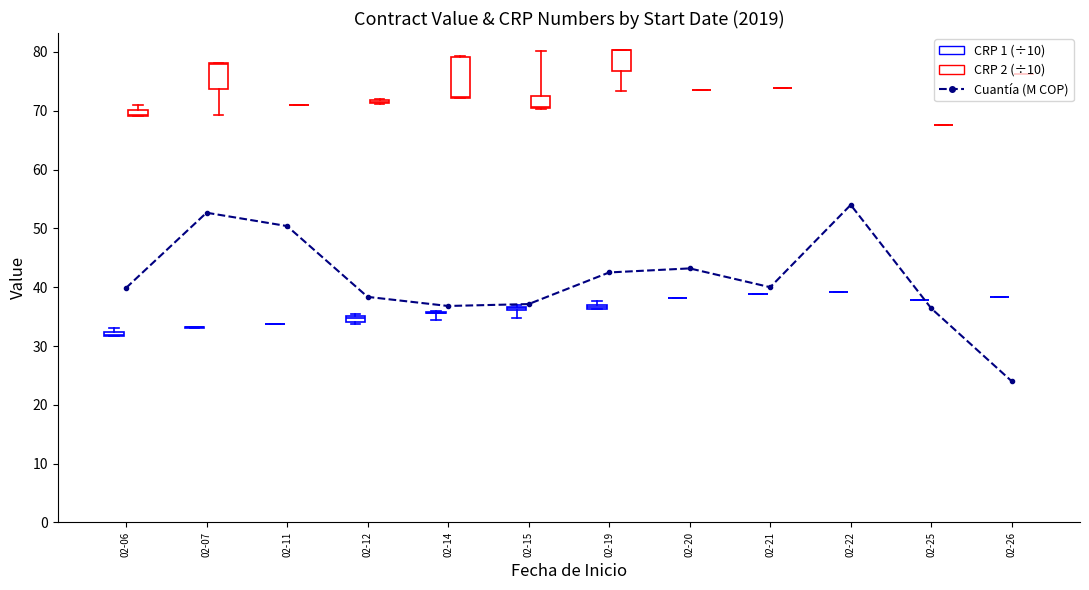

Does the chart display data point markers on the line(s)?

Yes